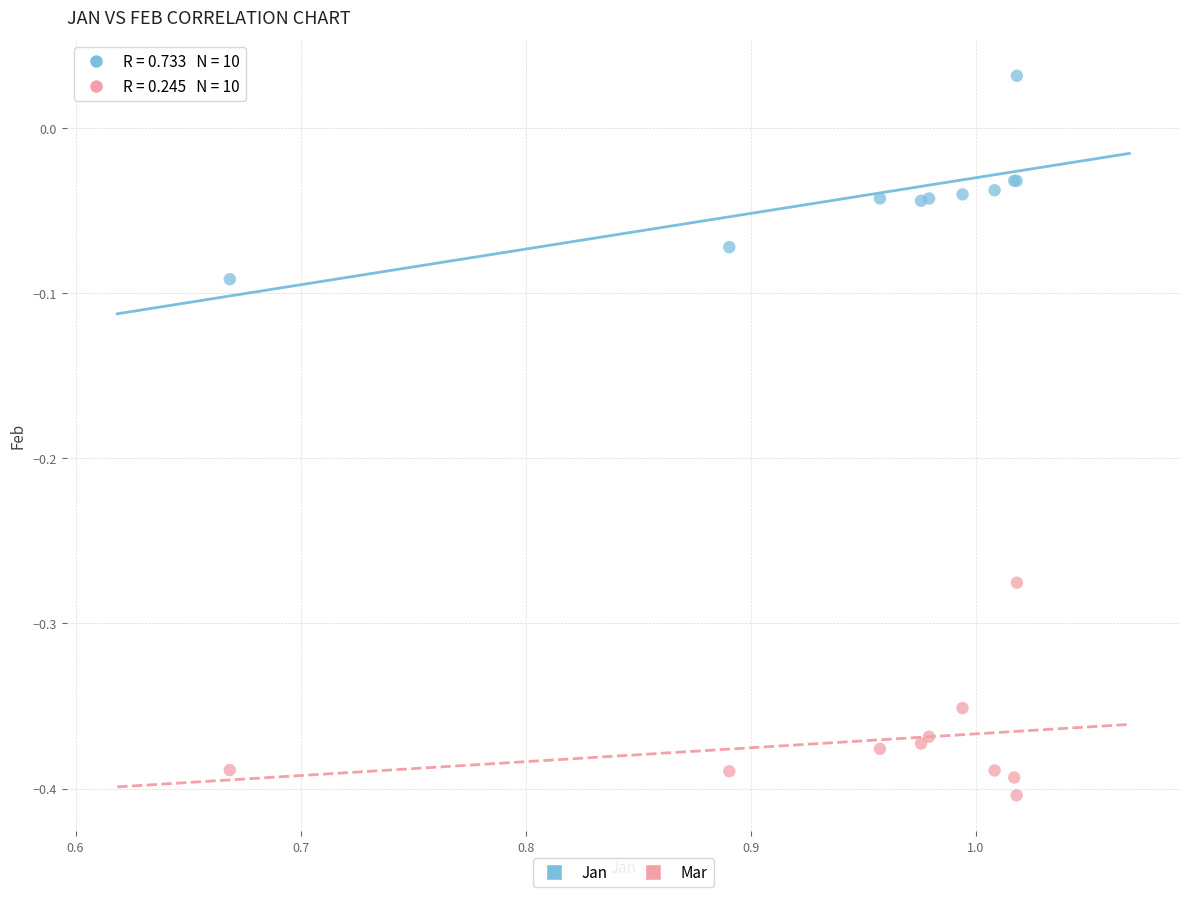

Which series contains the highest Y value?

Jan